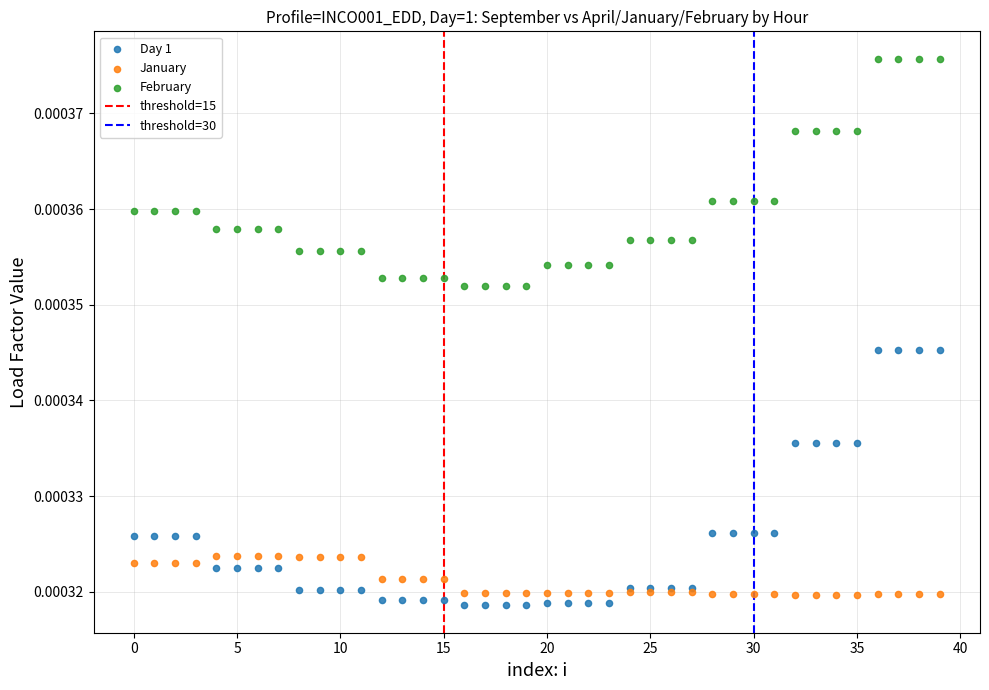

Which series has the widest spread of Y values?

Day 1